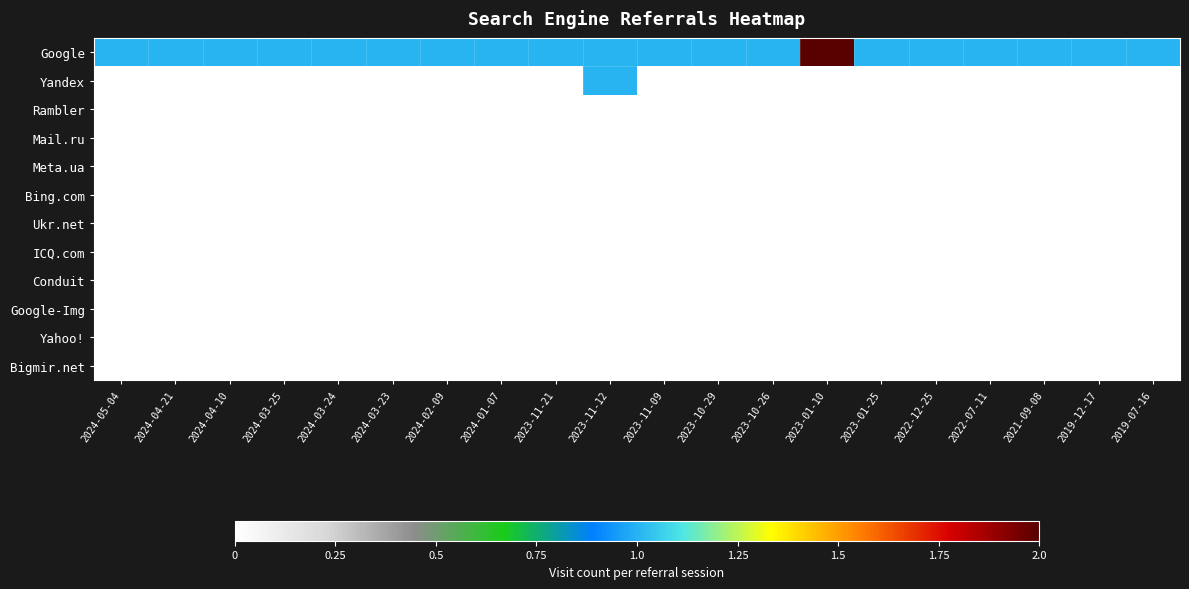

At how many categories does at least one series exceed 1?

1